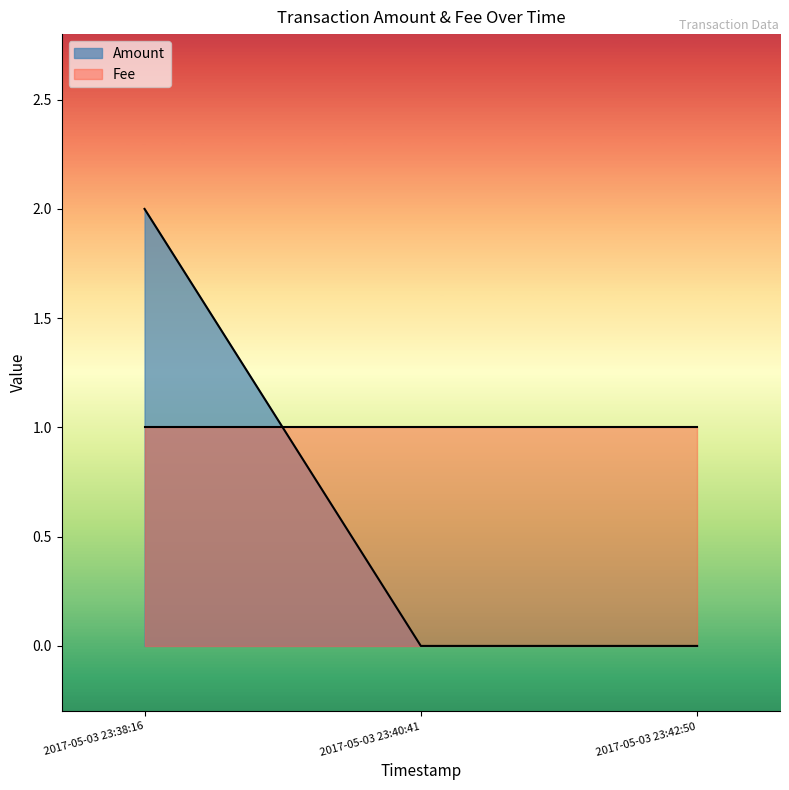

Which has a higher value, 2017-05-03 23:40:41 or 2017-05-03 23:42:50?

2017-05-03 23:40:41